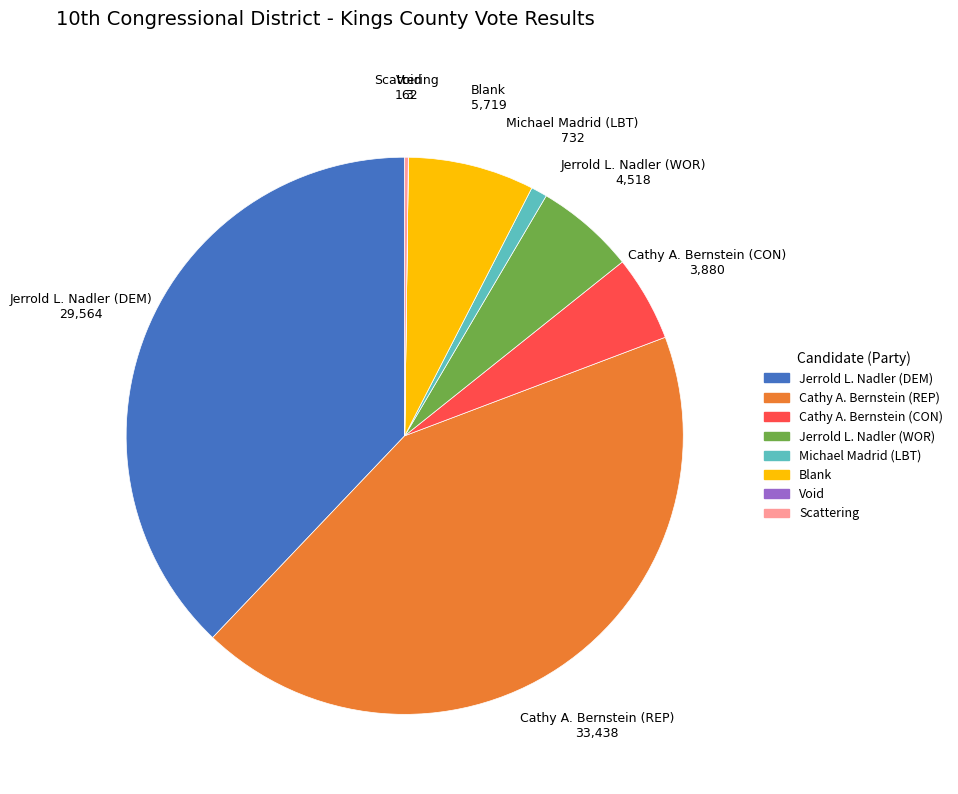

What is the ratio of the value at Cathy A. Bernstein (CON) to the value at Blank?

0.7